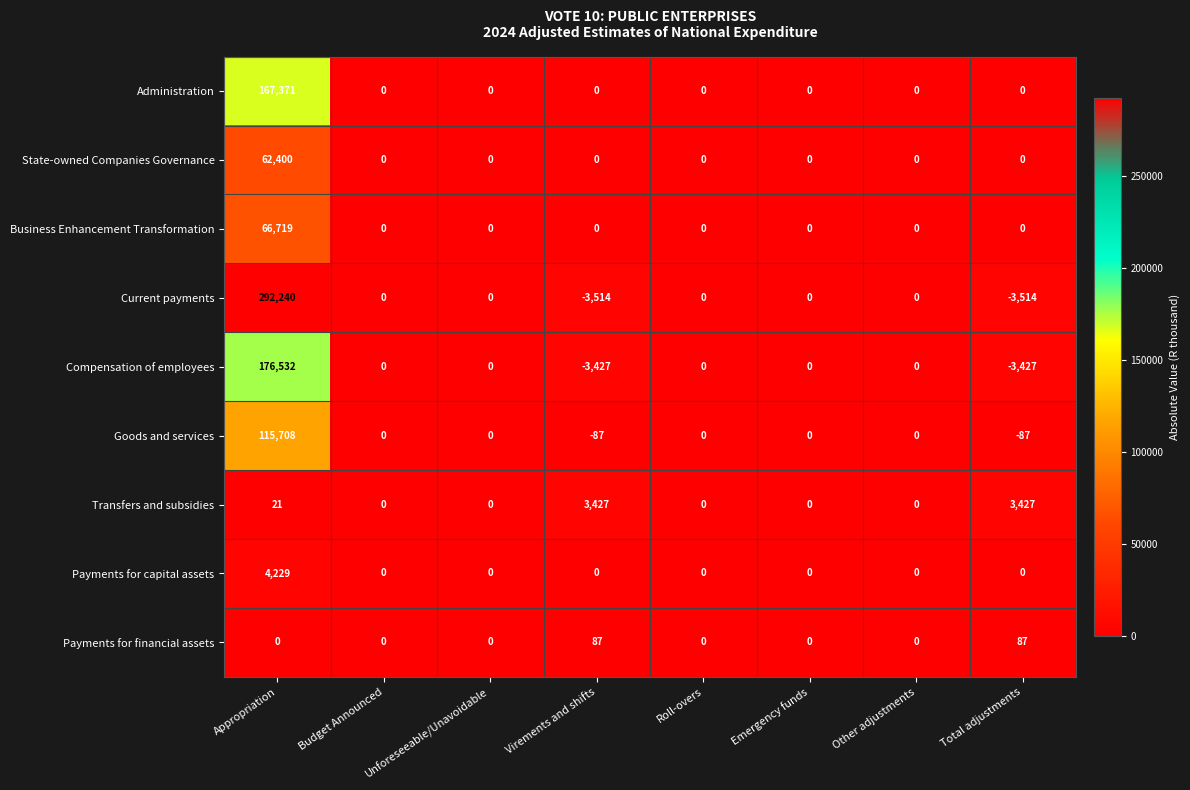

Count the number of data series in this chart.

9